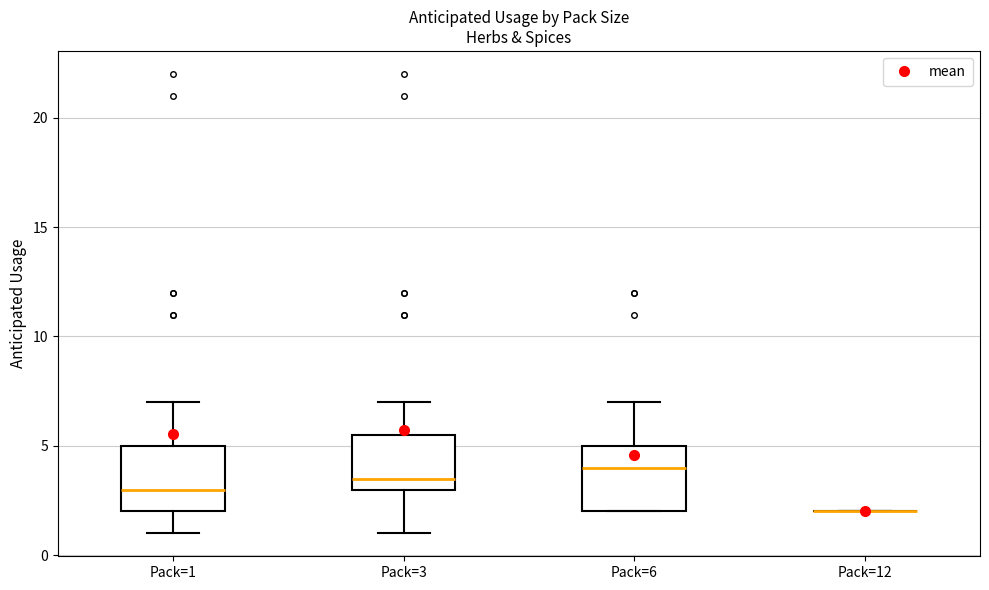

Reading left to right, transcribe this box plot: for each box, give where its median line is, the range the box spans, and where its two whiskers end, as read against the y-axis. The values are not printed on the chart, so give them approximately, as read against the axis.

Pack=1: median 3.0, box 2.0 to 5.0, whiskers 1.0 to 7.0
Pack=3: median 3.5, box 3.0 to 5.5, whiskers 1.0 to 7.0
Pack=6: median 4.0, box 2.0 to 5.0, whiskers 2.0 to 7.0
Pack=12: box collapsed to a line at 2.0, whiskers 2.0 to 2.0